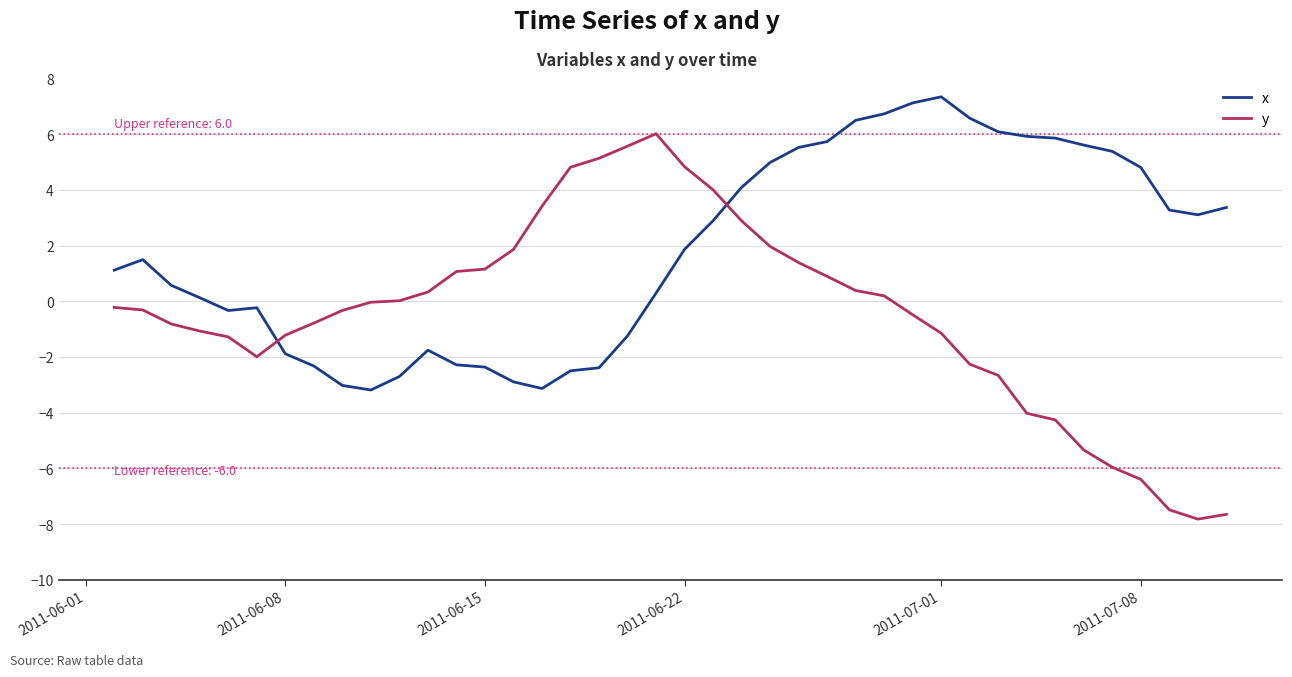

Which series ends up on top after the final intersection of y and x?

x